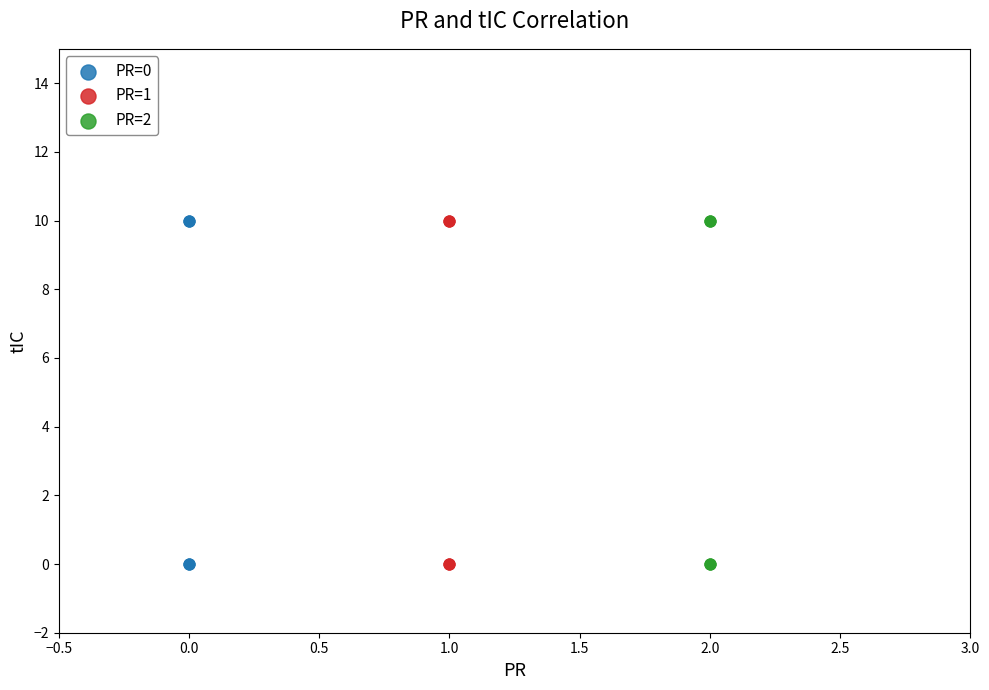

What are all the series names shown in the legend?

PR=0, PR=1, PR=2